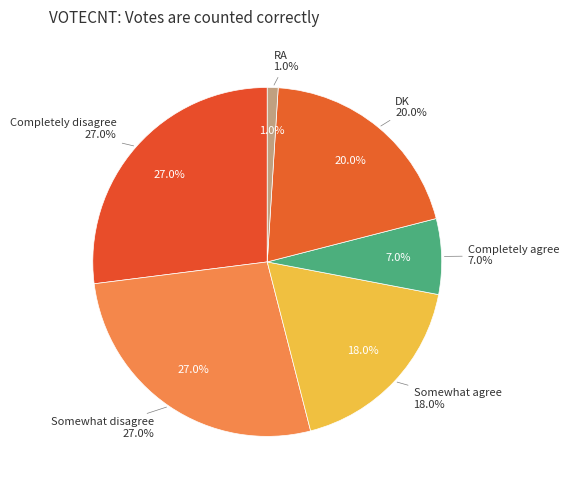

Which has a higher value, Completely agree or Somewhat agree?

Somewhat agree